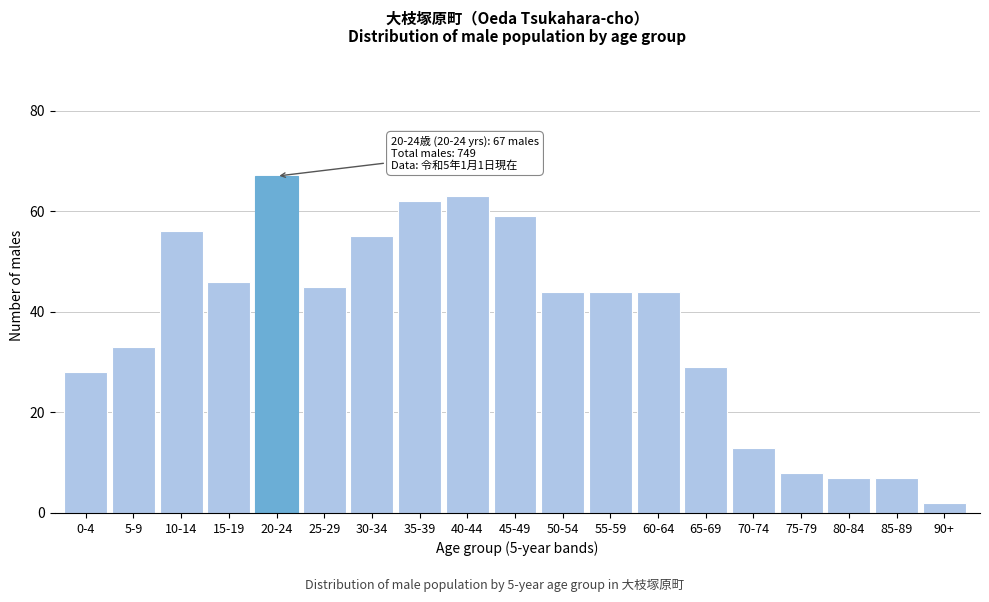

Reading right to left, what are all the values shown in this chart?

2	7	7	8	13	29	44	44	44	59	63	62	55	45	67	46	56	33	28